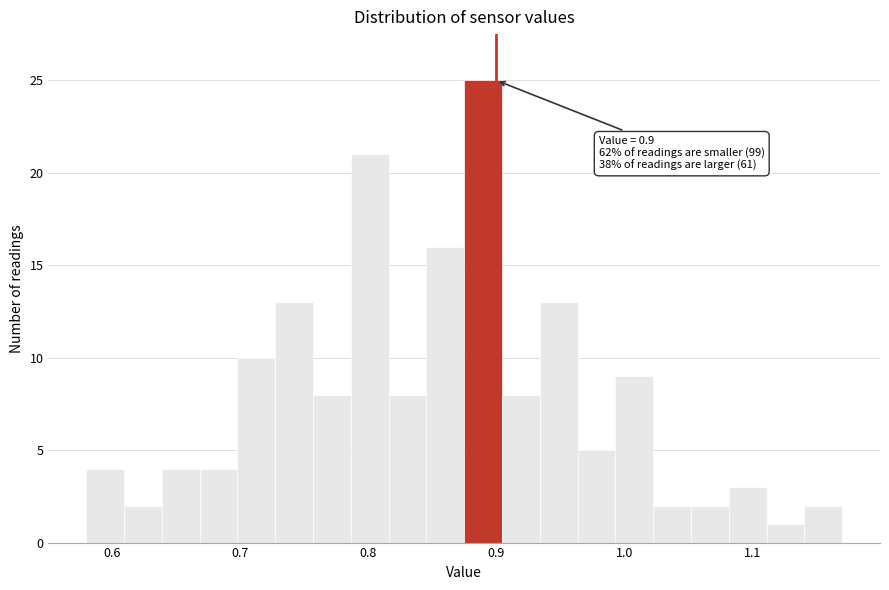

Read against the x-axis, roughly where is the centre of the tallest bar?

0.89